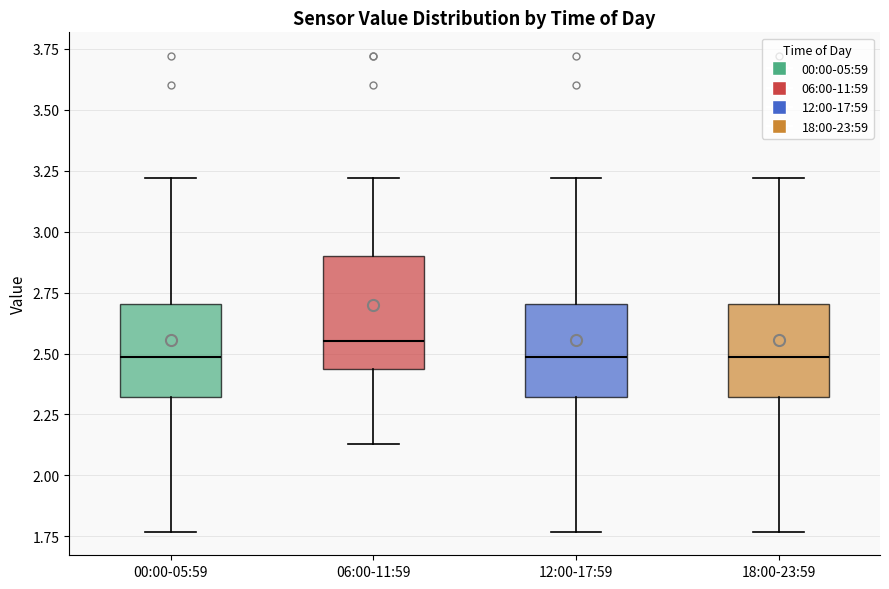

Reading left to right, read every box against the y-axis: the position of its median line, the range the box covers, and the ends of its whiskers. The values are not printed on the chart, so give them approximately, as read against the axis.

00:00-05:59: median 2.50, box 2.30 to 2.70, whiskers 1.75 to 3.20
06:00-11:59: median 2.55, box 2.45 to 2.90, whiskers 2.15 to 3.20
12:00-17:59: median 2.50, box 2.30 to 2.70, whiskers 1.75 to 3.20
18:00-23:59: median 2.50, box 2.30 to 2.70, whiskers 1.75 to 3.20